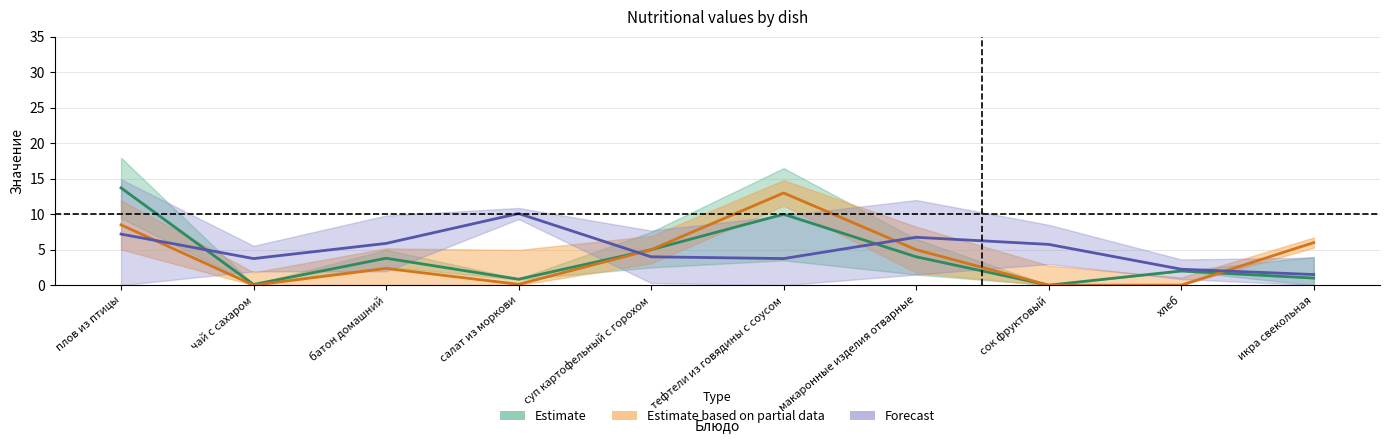

Does the chart have visible grid lines?

Yes